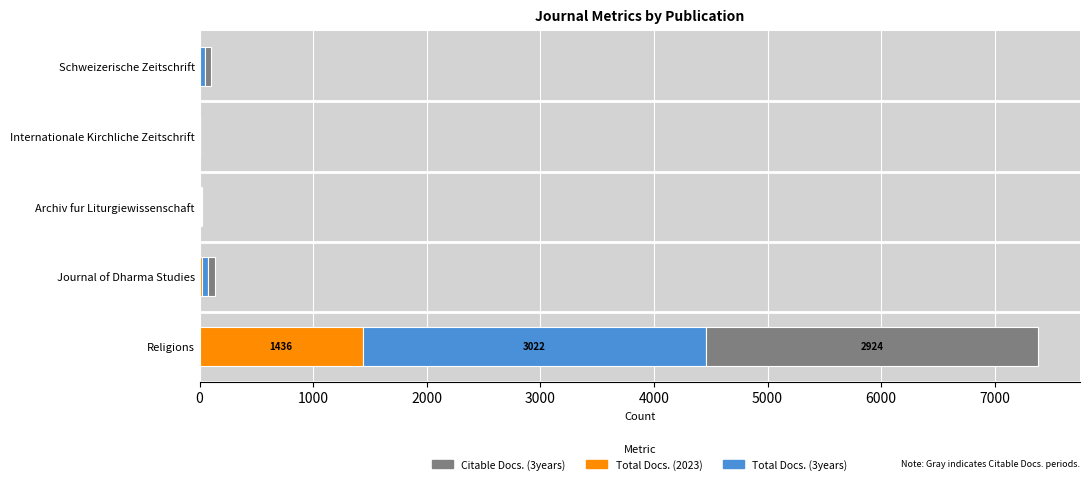

At which category is the sum across all series the highest?

Religions